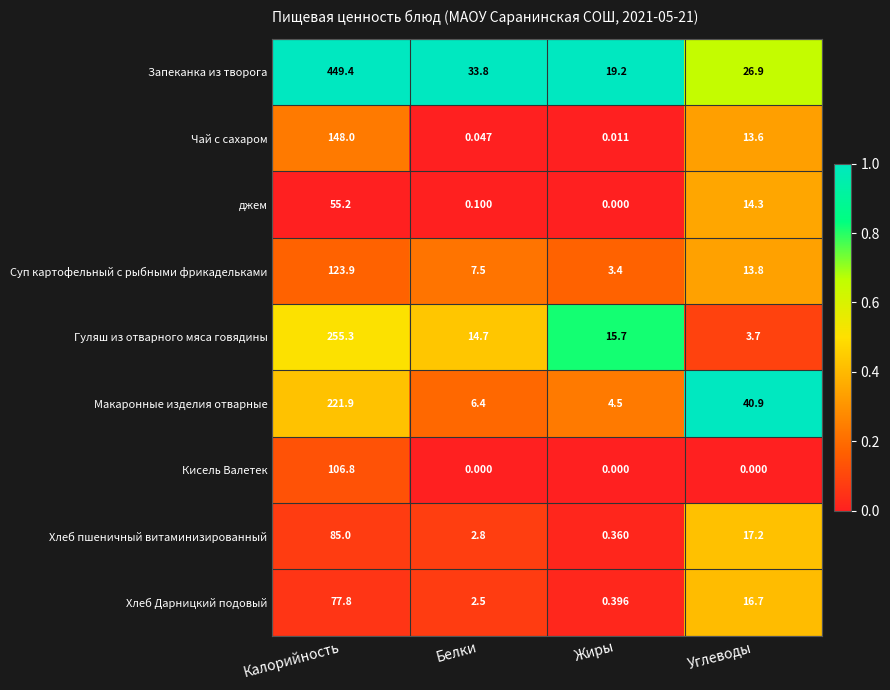

What is the maximum value shown in the chart?

449.4